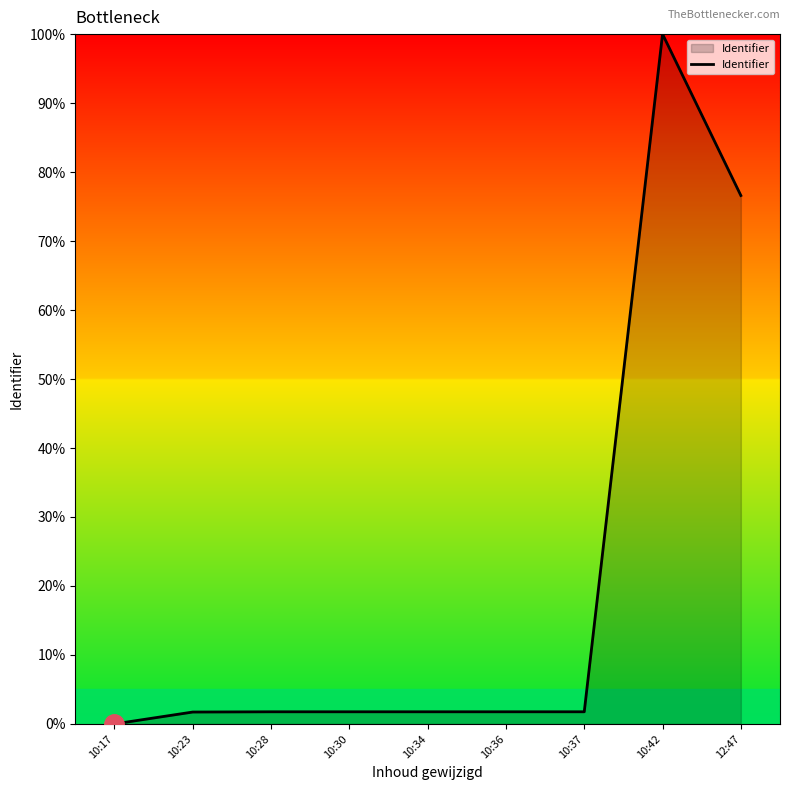

How many categories are shown in the chart?

9